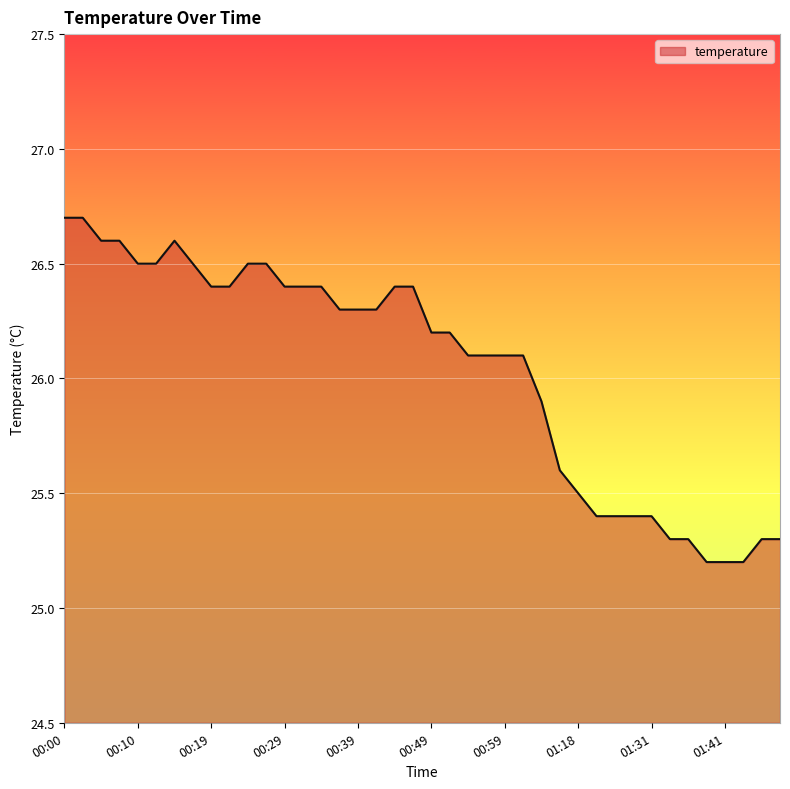

What is the difference between the maximum and minimum values?

1.5